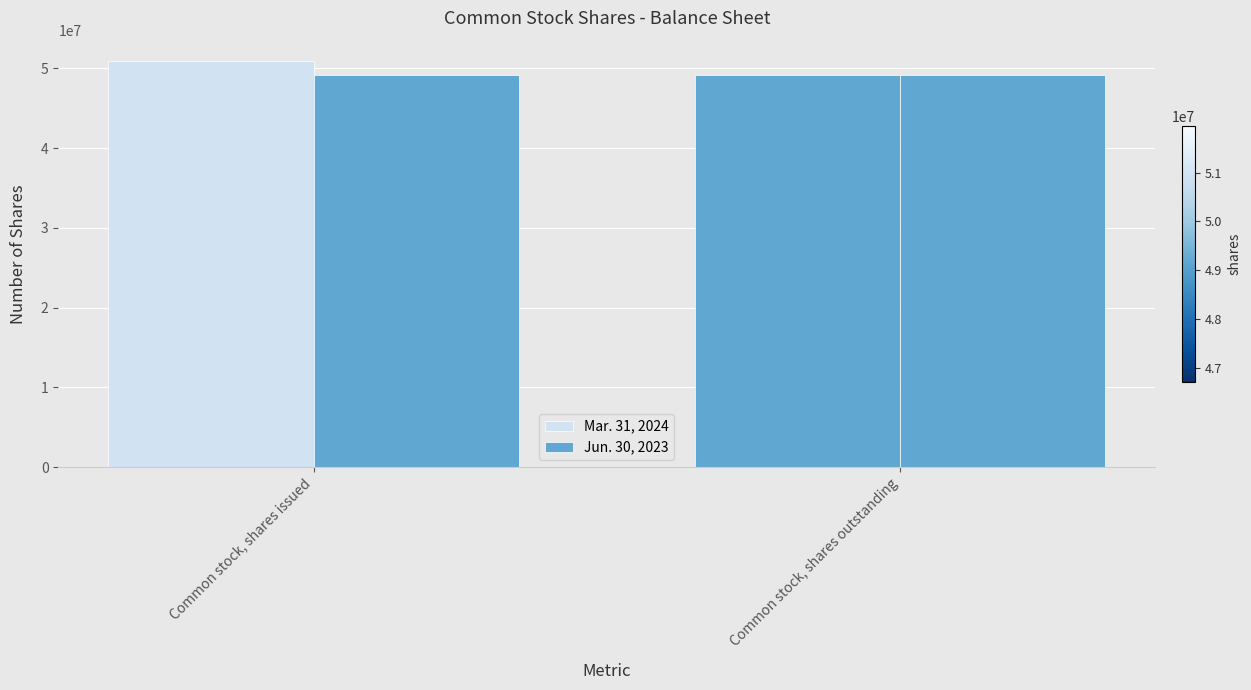

At which category is the sum across all series the highest?

Common stock, shares issued